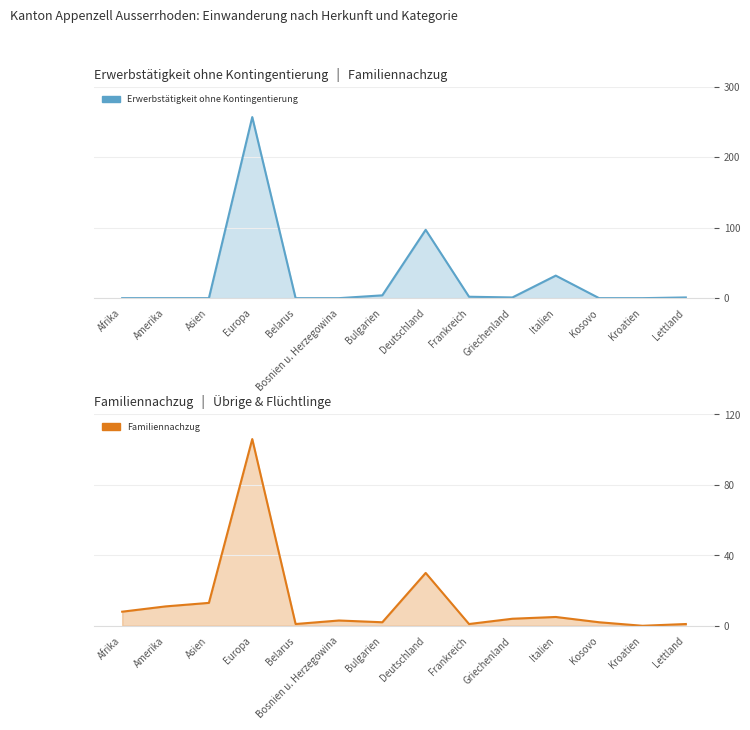

Where is the first local minimum for Erwerbstätigkeit ohne Kontingentierung?

Griechenland